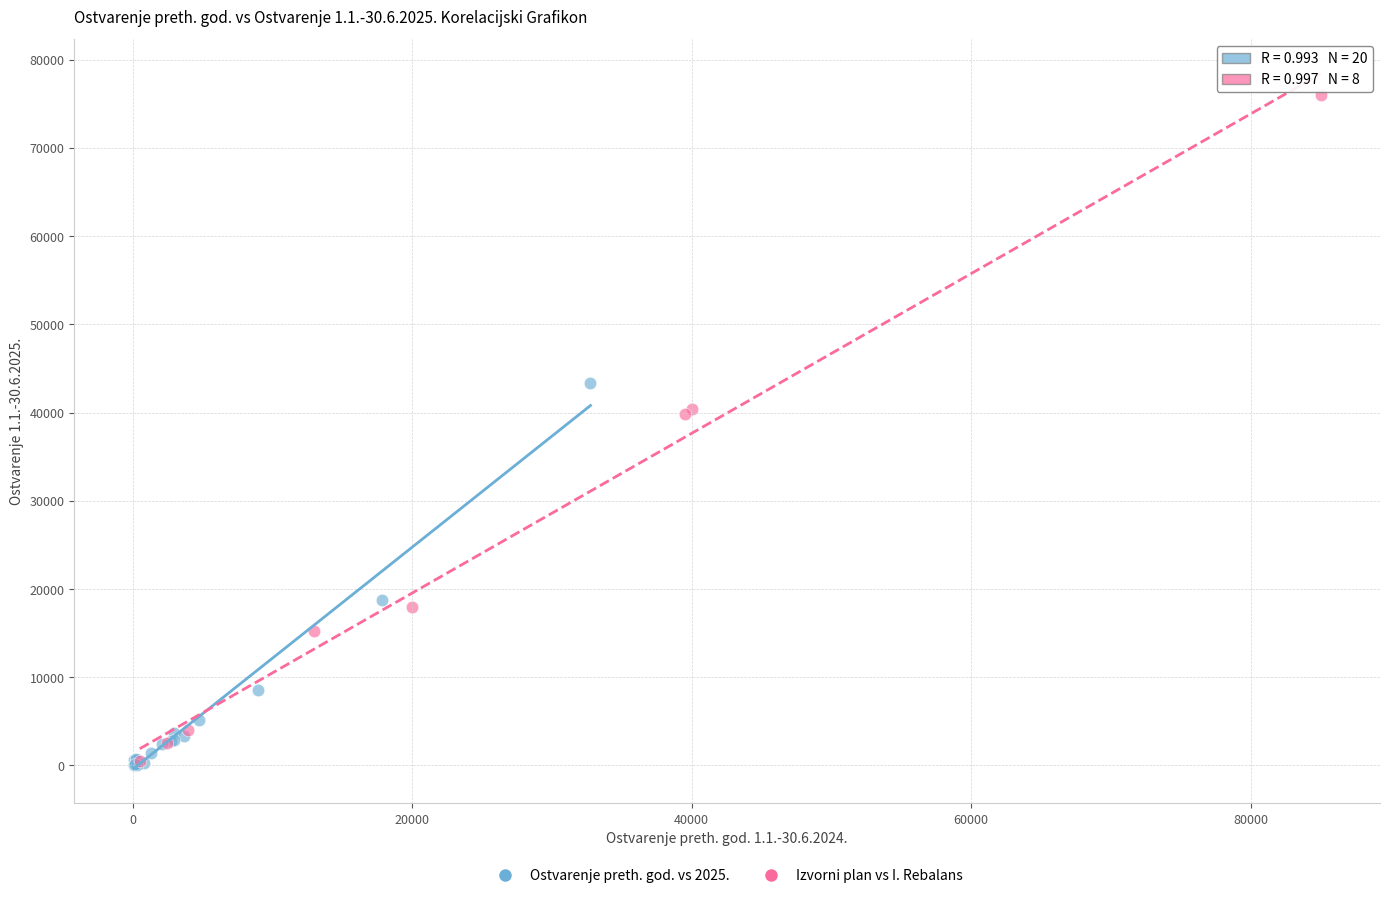

Which series contains the highest Y value?

Izvorni plan vs I. Rebalans